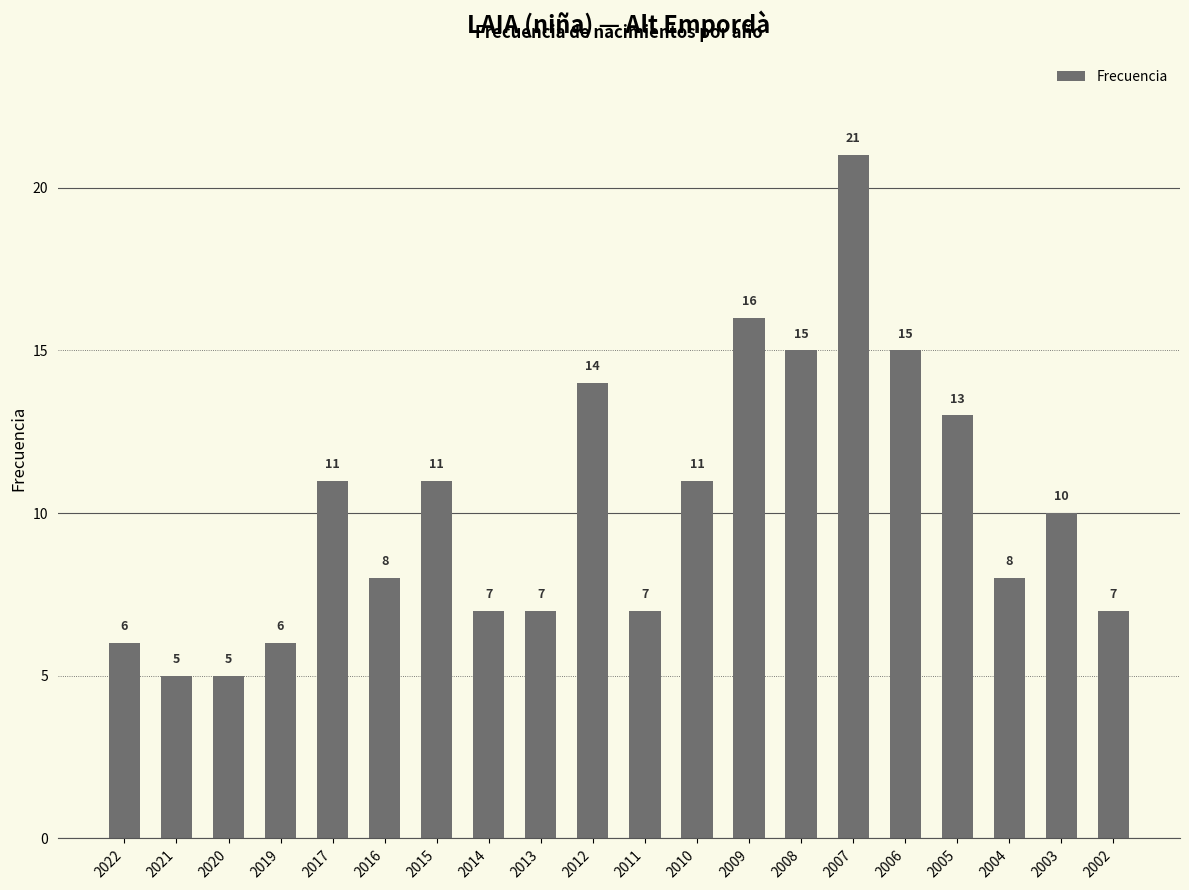

The chart shows a value of 34 at 2007. True or false?

False